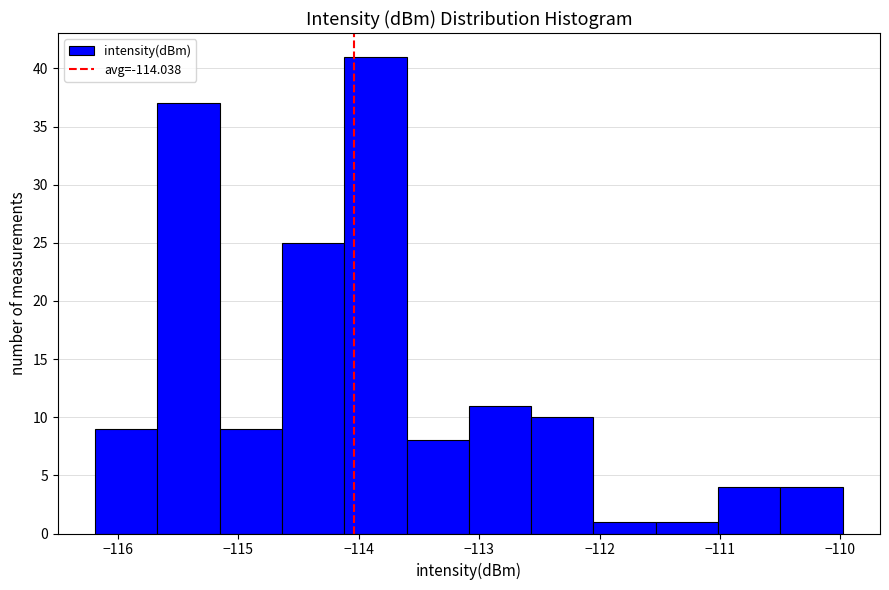

Reading left to right, list every bar in this chart as the range it spans on the x-axis followed by its height. Neither the bar edges nor the heights are printed on the chart, so give them approximately, as read against the axes.

-116.2 to -115.7: 9
-115.7 to -115.2: 37
-115.2 to -114.6: 9
-114.6 to -114.1: 25
-114.1 to -113.6: 41
-113.6 to -113.1: 8
-113.1 to -112.6: 11
-112.6 to -112.1: 10
-112.1 to -111.5: 1
-111.5 to -111.0: 1
-111.0 to -110.5: 4
-110.5 to -110.0: 4